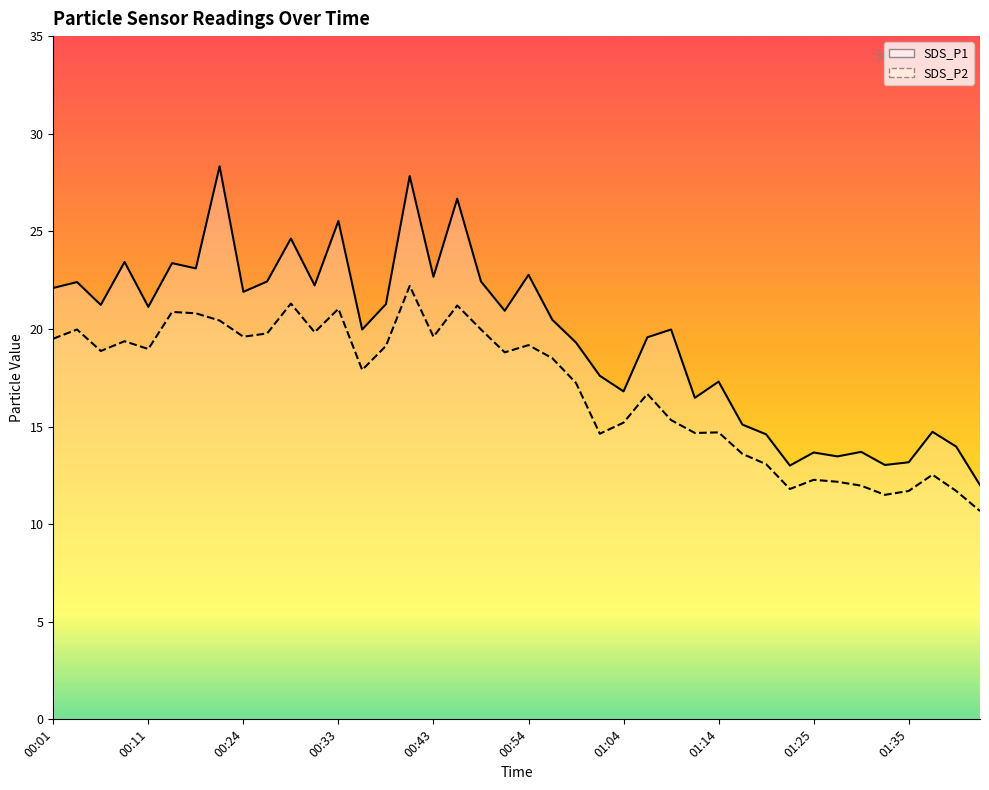

True or false: SDS_P2 and SDS_P1 intersect in this chart.

False